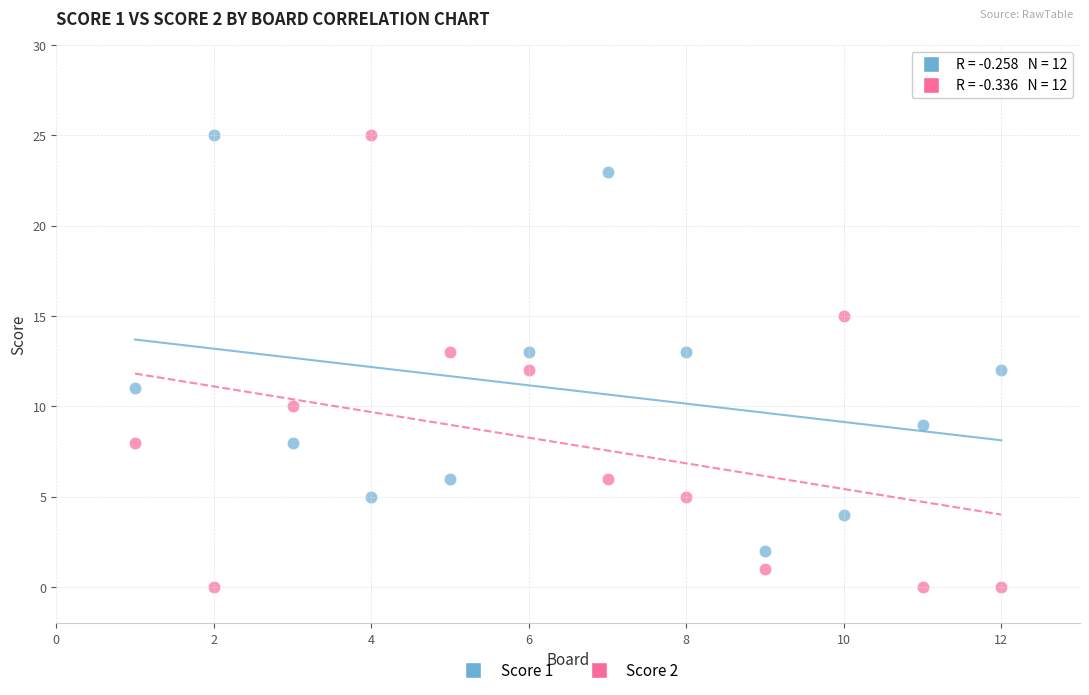

Which series reaches the minimum Y coordinate?

Score 2